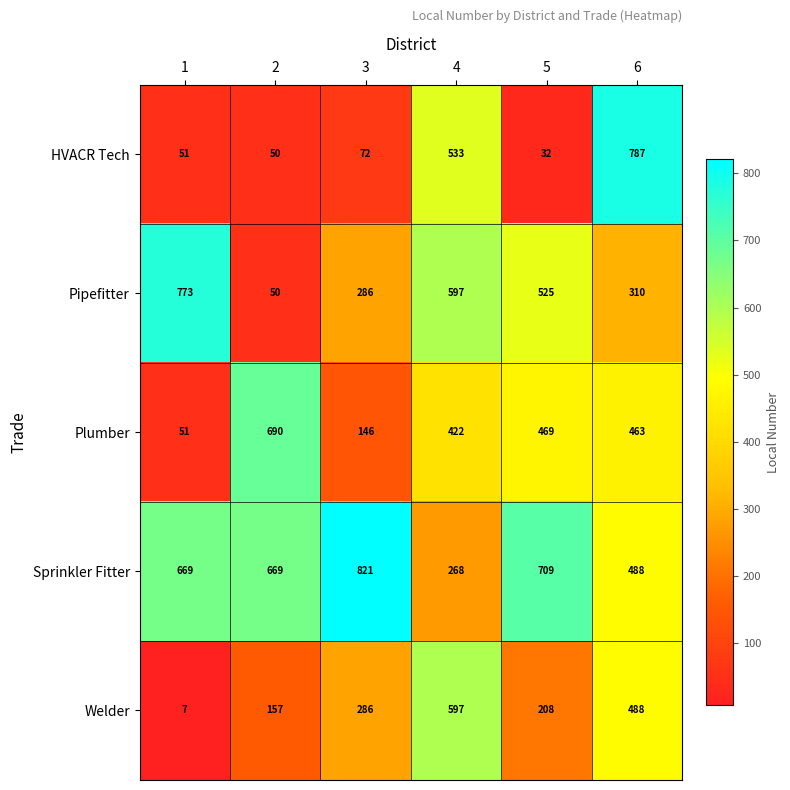

What is the total value across all series at 2?

1616